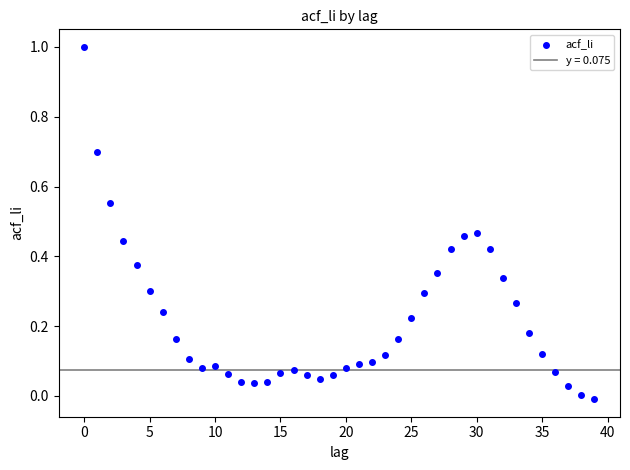

What is the range of Y values (max minus min)?

1.0